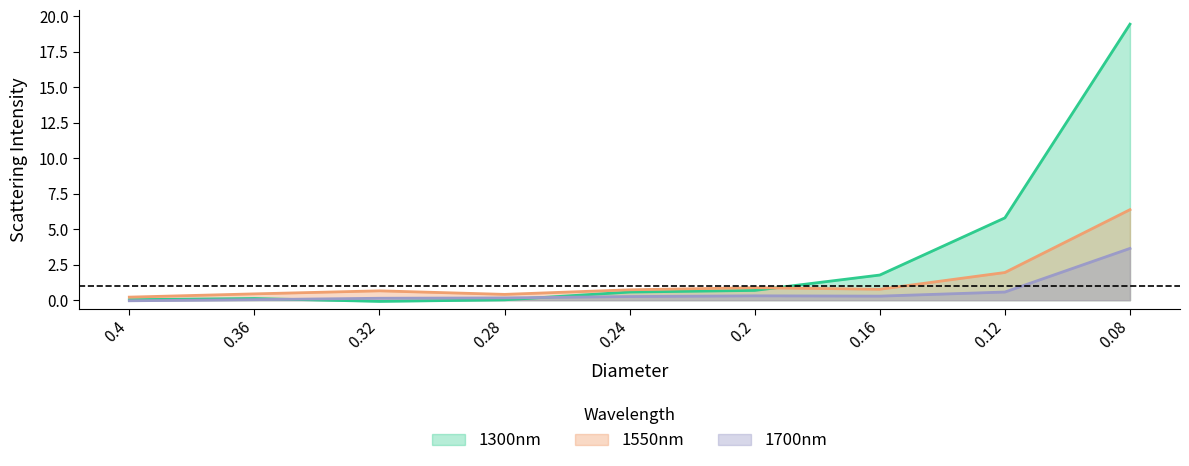

At which category is the sum across all series the highest?

0.08